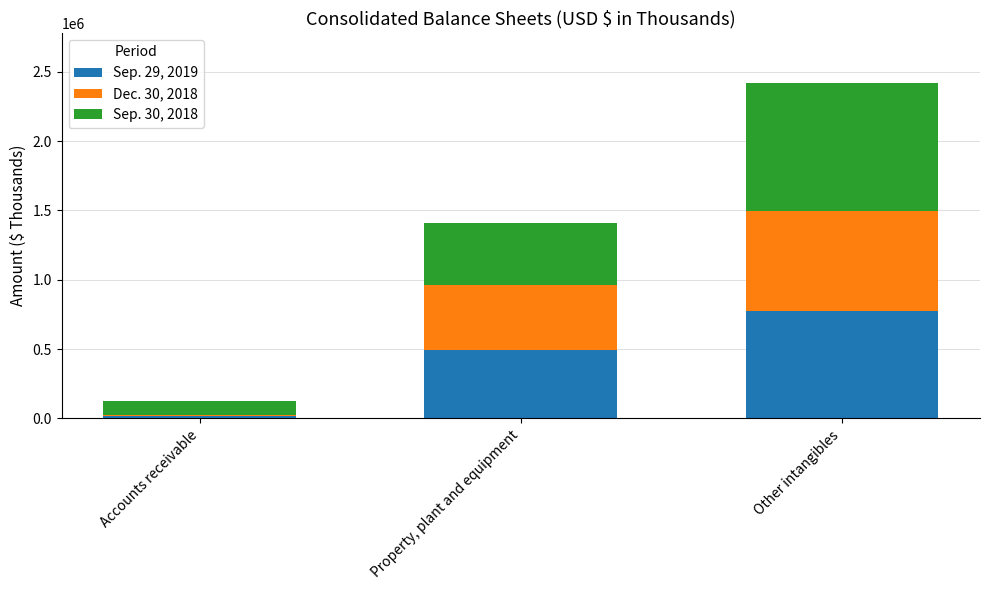

The Sep. 29, 2019 series shows 1155535 at Other intangibles. True or false?

False